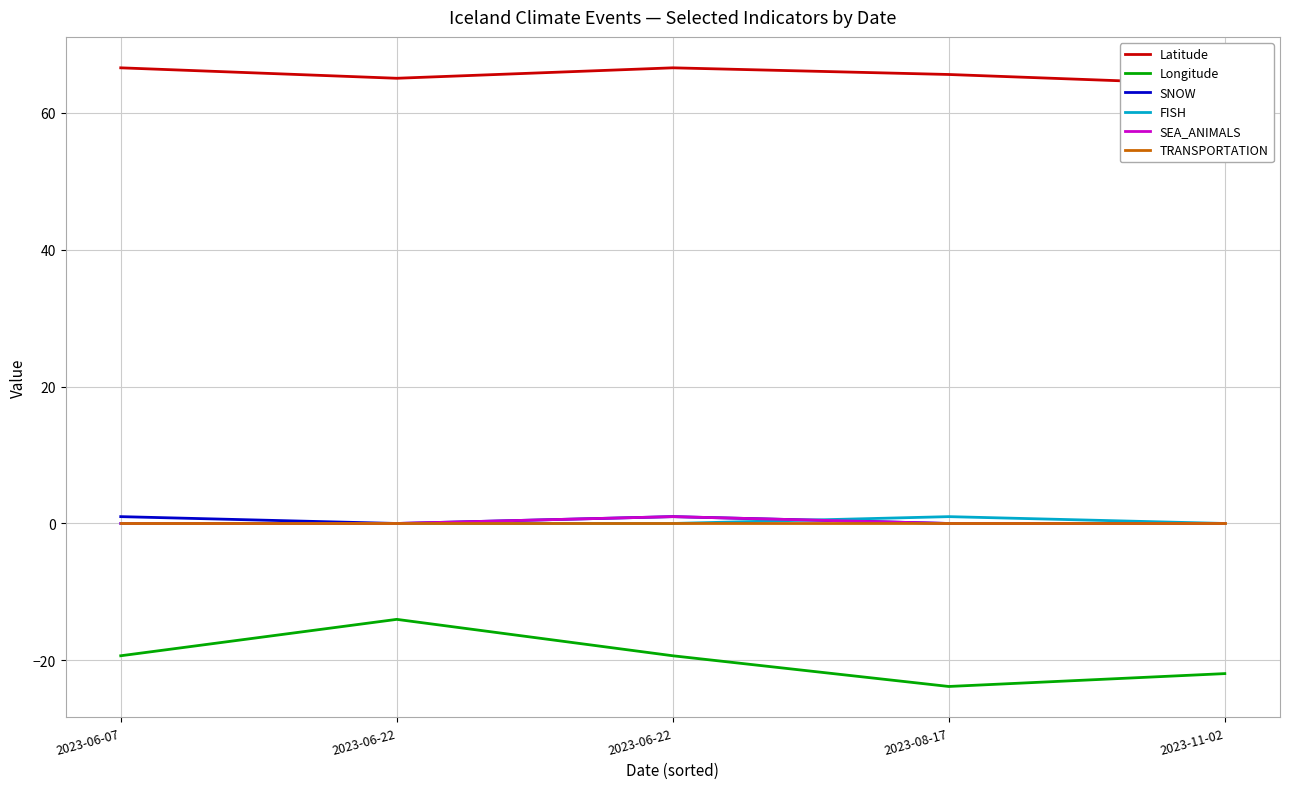

At which category does FISH reach its first local peak?

2023-08-17